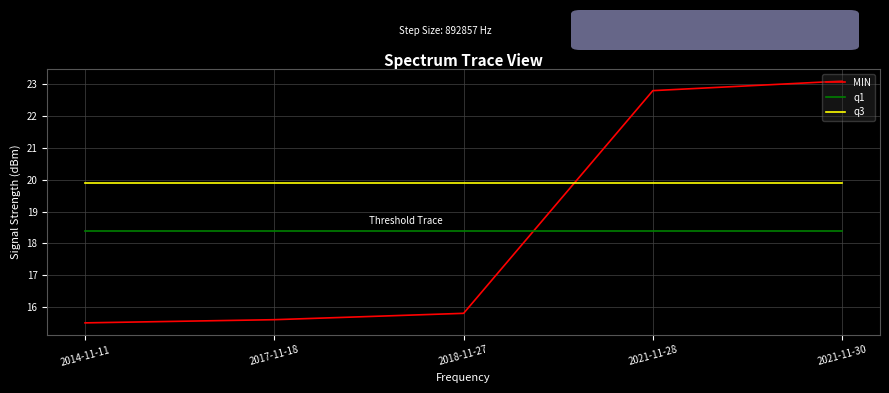

What position from the right is 2021-11-30?

1